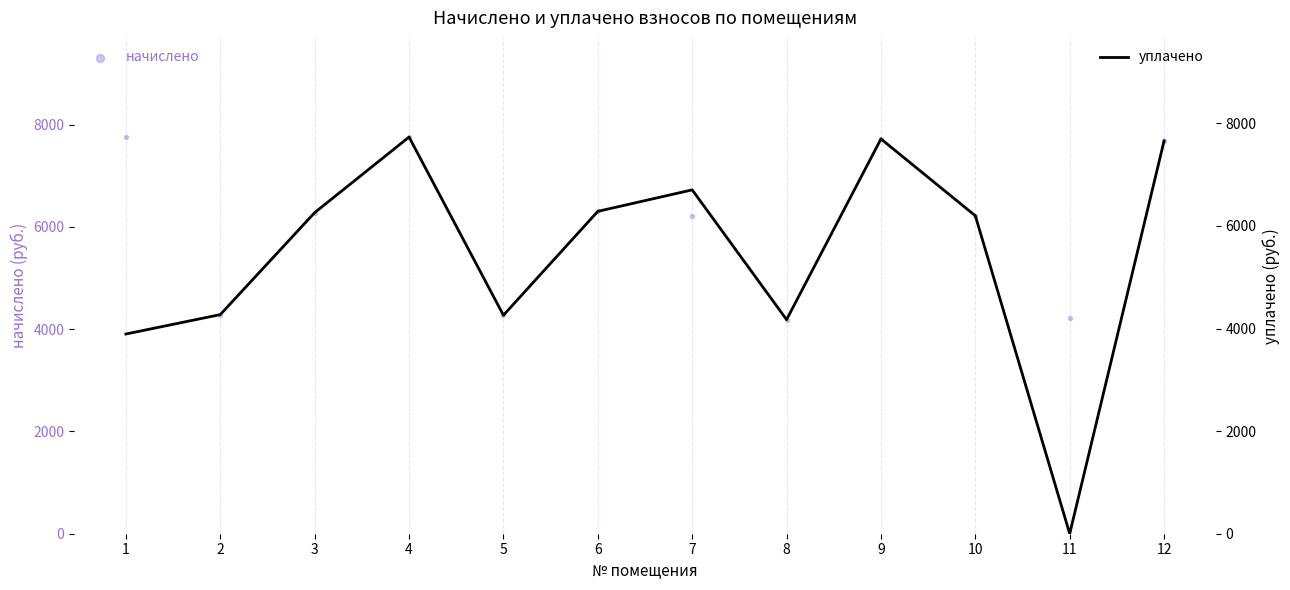

Which series contains the highest Y value?

начислено